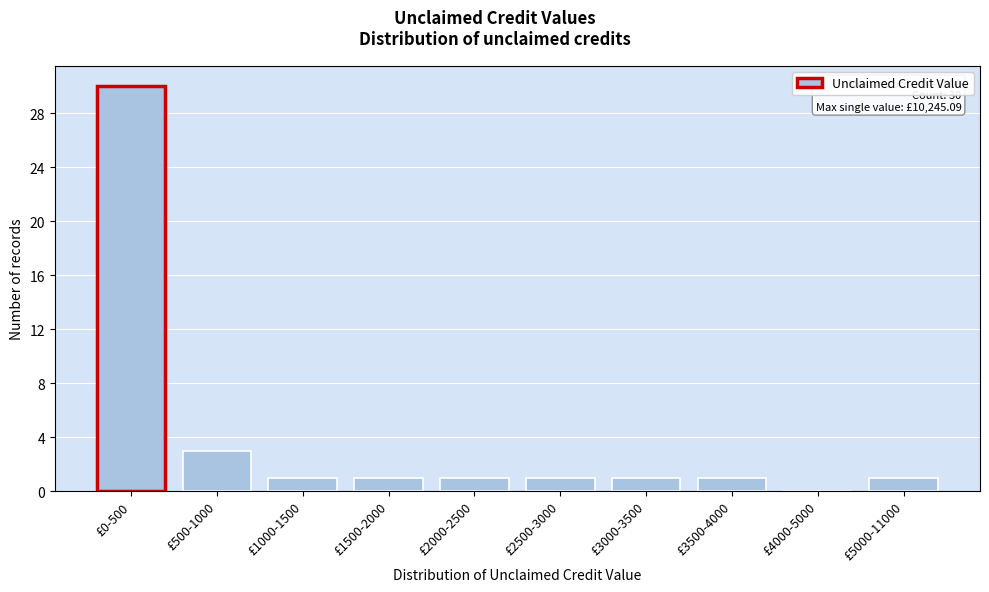

Reading right to left, transcribe all the data shown in this chart.

£5000-11000=1	£4000-5000=0	£3500-4000=1	£3000-3500=1	£2500-3000=1	£2000-2500=1	£1500-2000=1	£1000-1500=1	£500-1000=3	£0-500=30